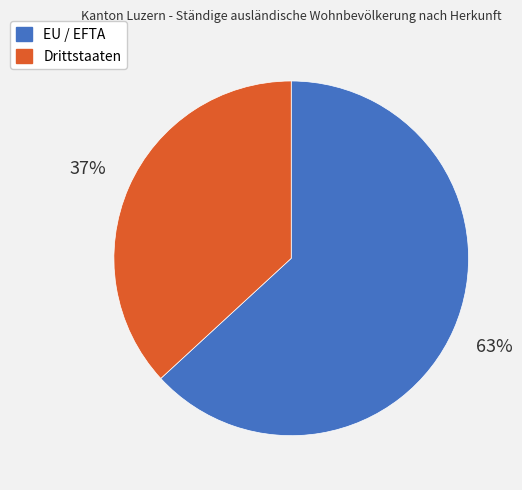

Which has a higher value, Drittstaaten or EU / EFTA?

EU / EFTA